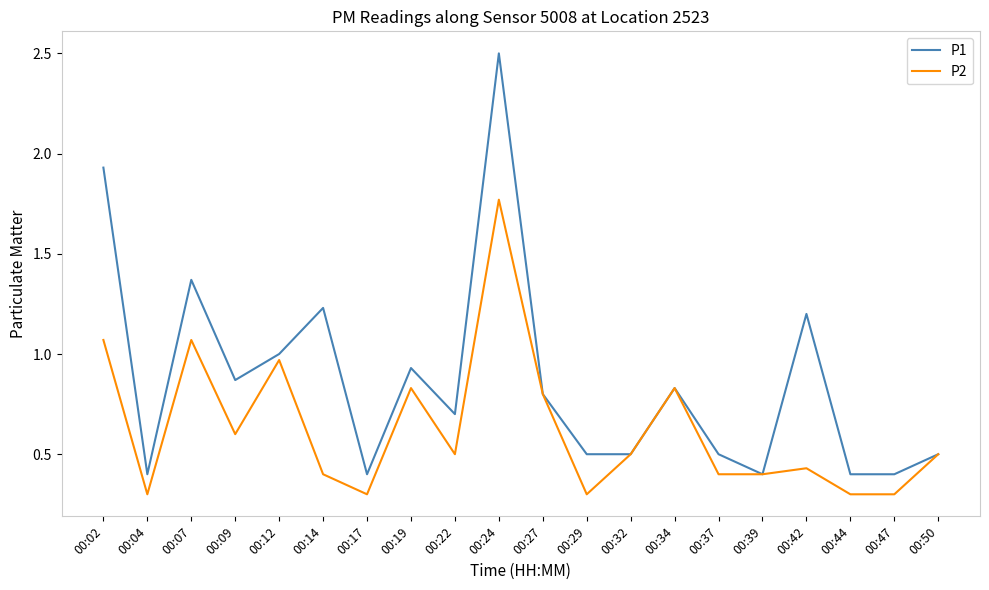

What is the difference between the highest and lowest values at 00:44?

0.1